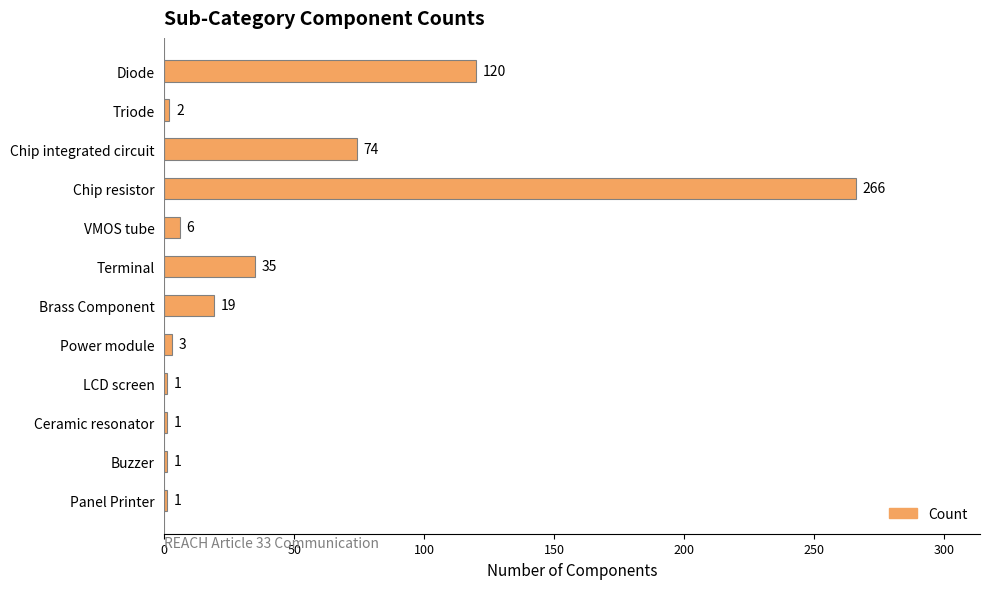

Reading bottom to top, transcribe all the data shown in this chart.

Panel Printer=1	Buzzer=1	Ceramic resonator=1	LCD screen=1	Power module=3	Brass Component=19	Terminal=35	VMOS tube=6	Chip resistor=266	Chip integrated circuit=74	Triode=2	Diode=120